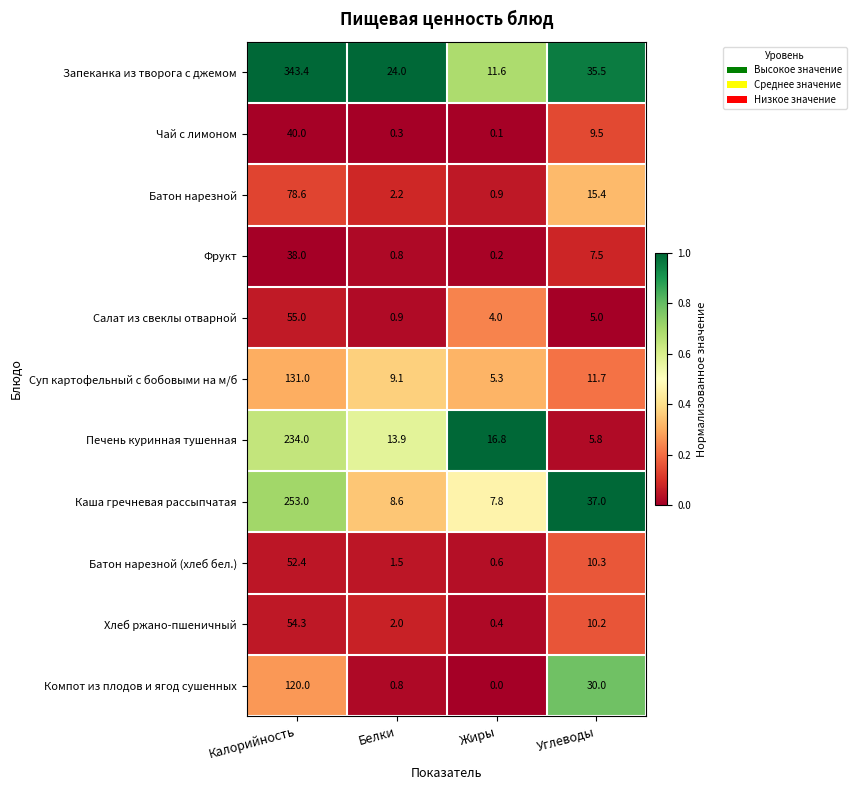

What is the greatest value displayed?

343.4